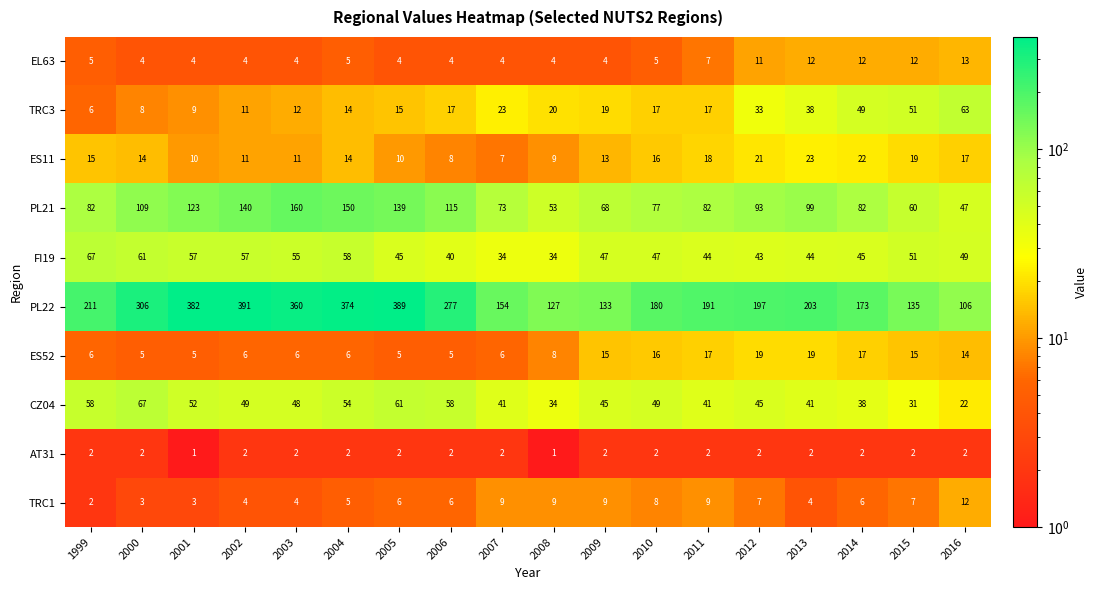

At which label is ES11 closest to 15?

1999